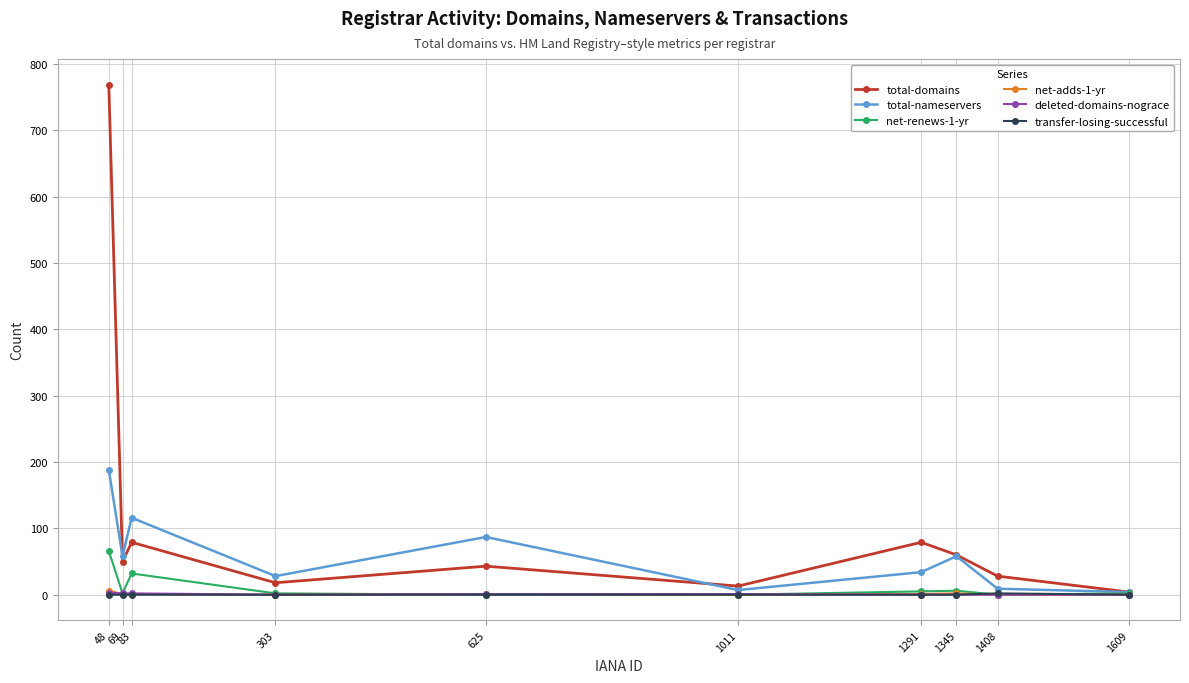

How many values in the total-domains series are below 50?

5